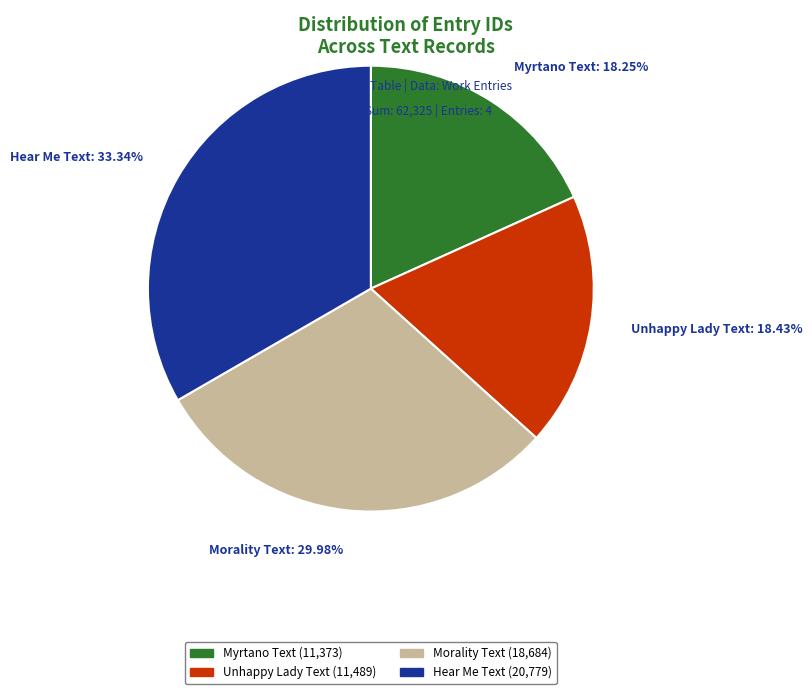

Combined, do Unhappy Lady Text and Morality Text account for over 50%?

No